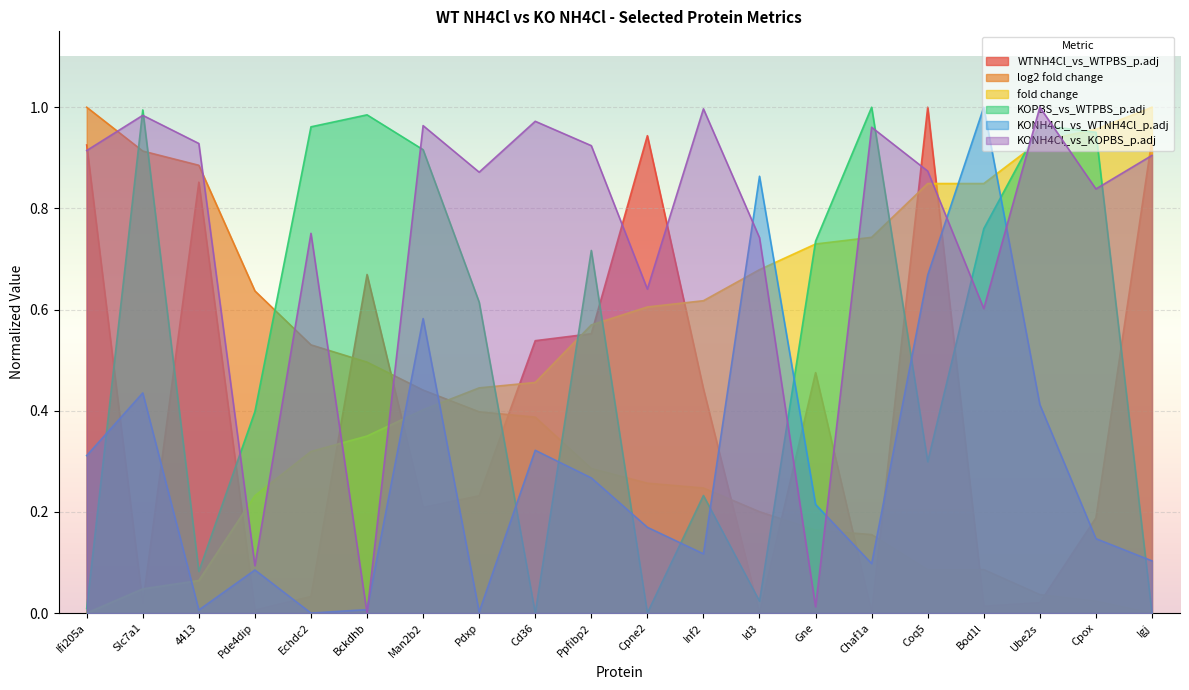

At how many categories does at least one series exceed 0?

20